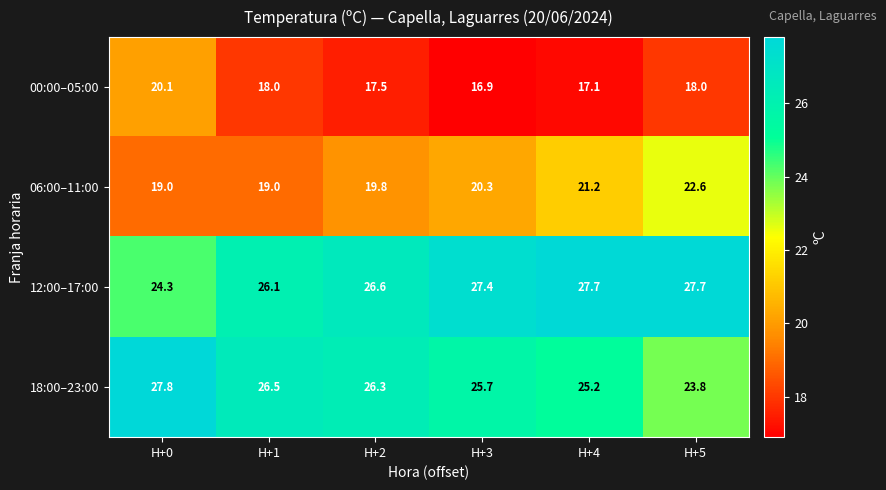

Which series has the widest spread of values?

18:00–23:00